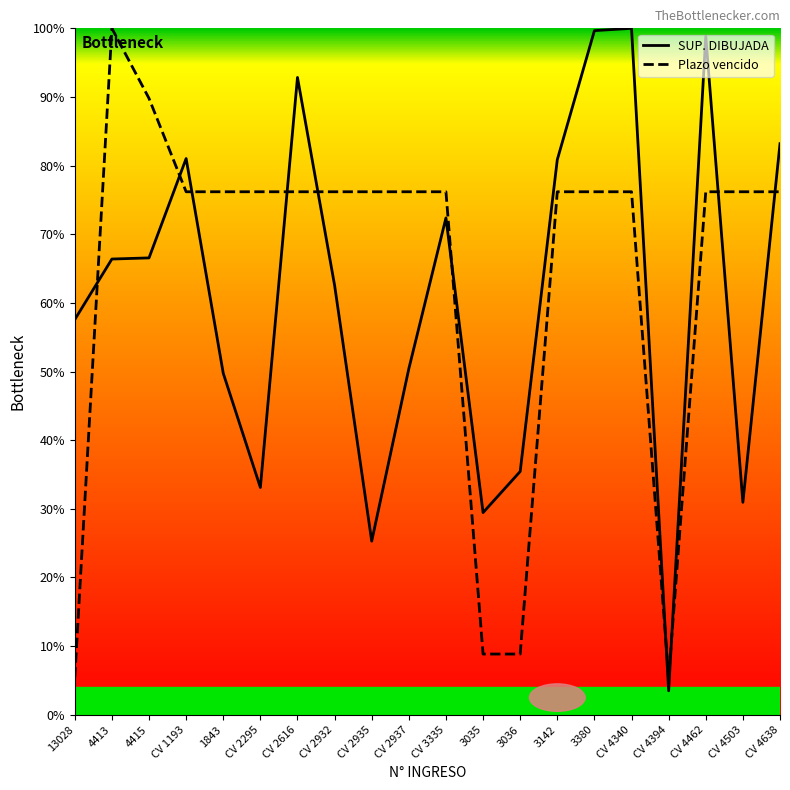

Which category has the lowest value across all series?

CV 4394